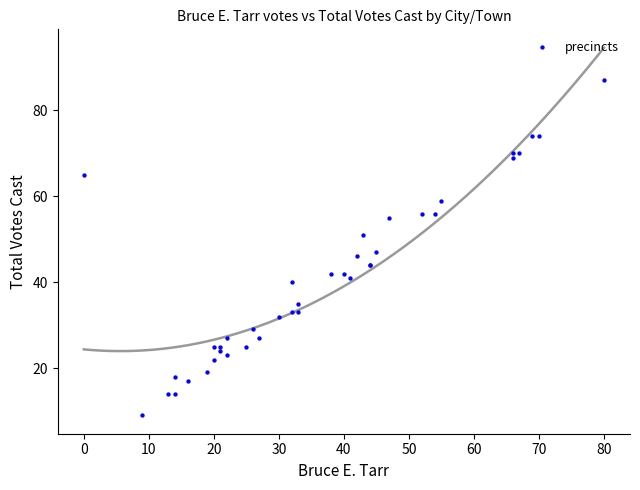

What Y value in the scatter plot is closest to 48?

47